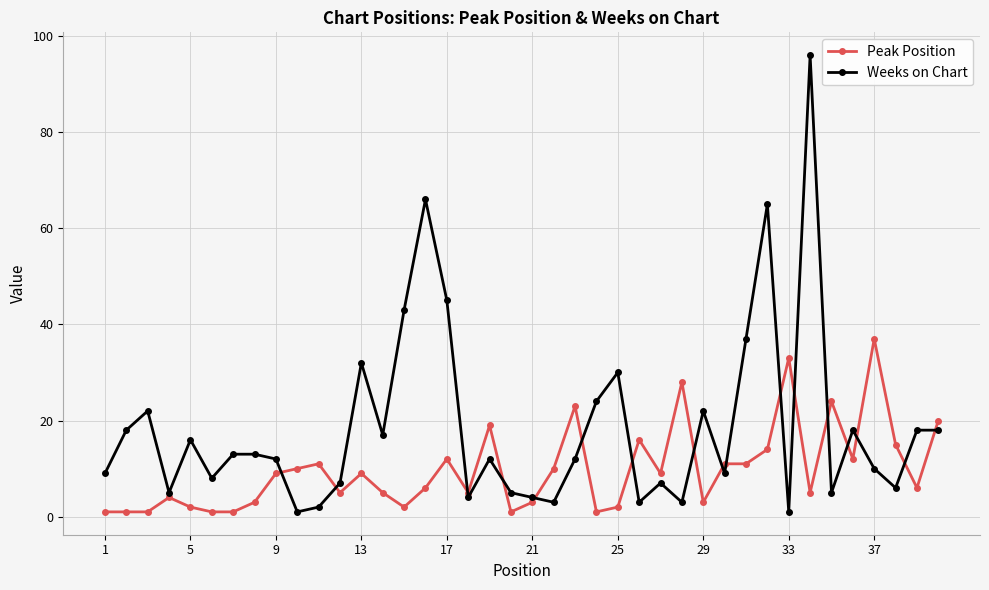

Which series has the largest total across all categories?

Weeks on Chart